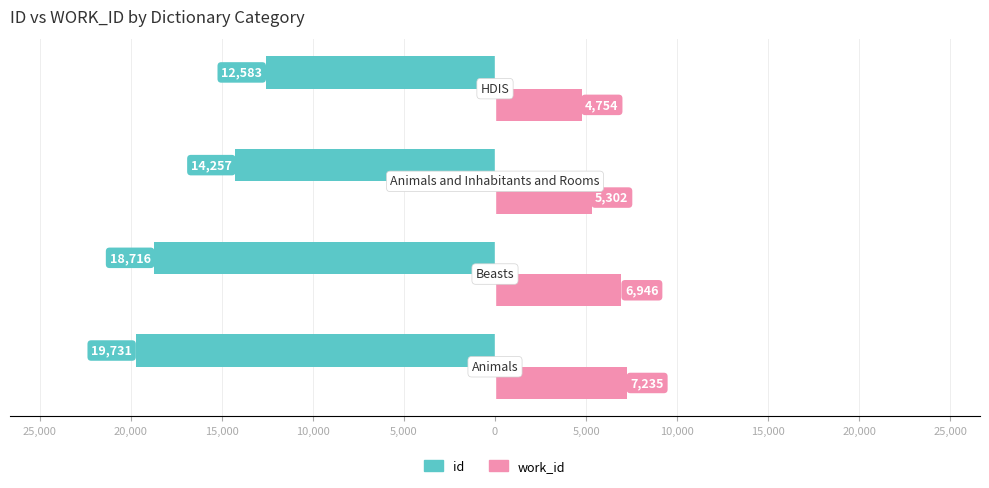

What are all the series names shown in the legend?

id, work_id